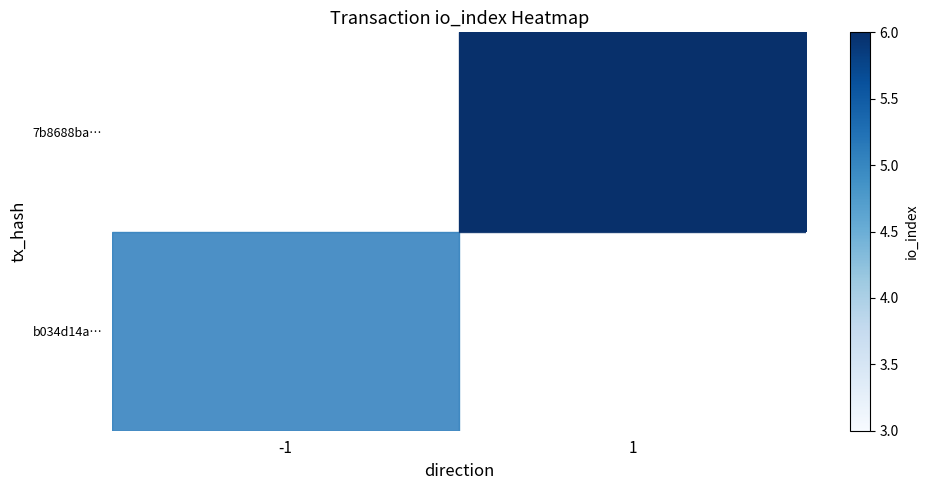

At how many categories does at least one series exceed 3?

1